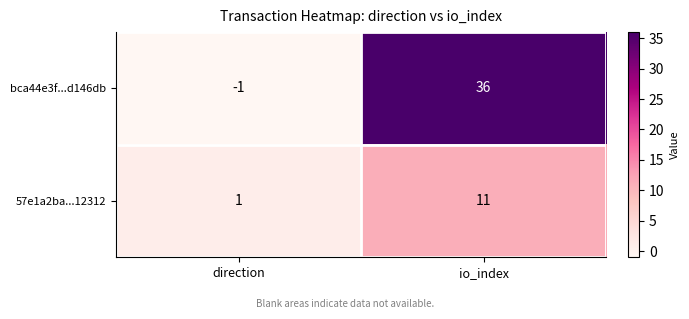

What is the greatest value displayed?

36